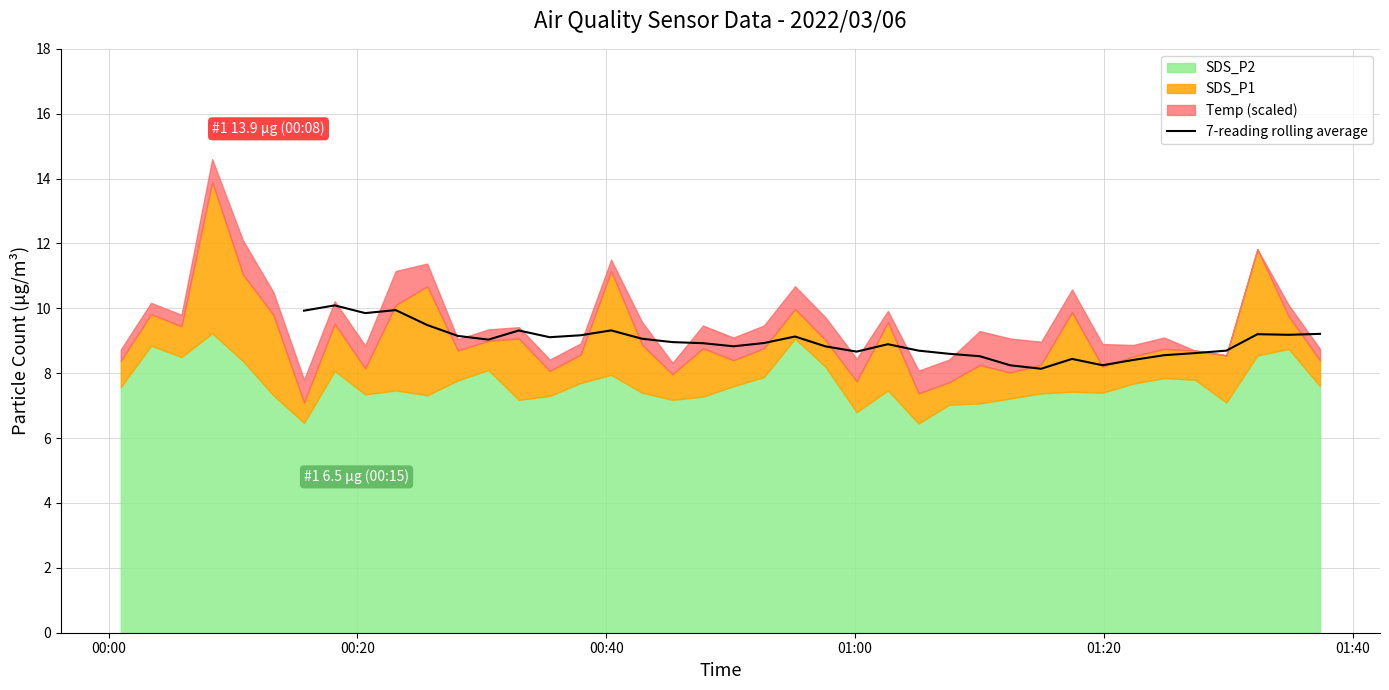

How many data points are above 8?

34